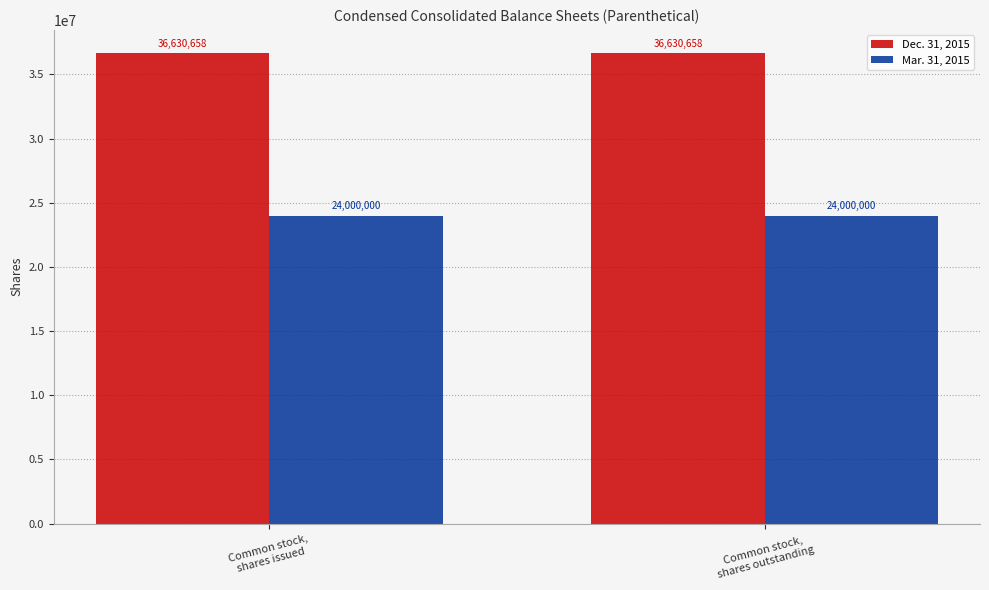

Is it true that Mar. 31, 2015 equals 24000000 at Common stock,
shares issued?

True